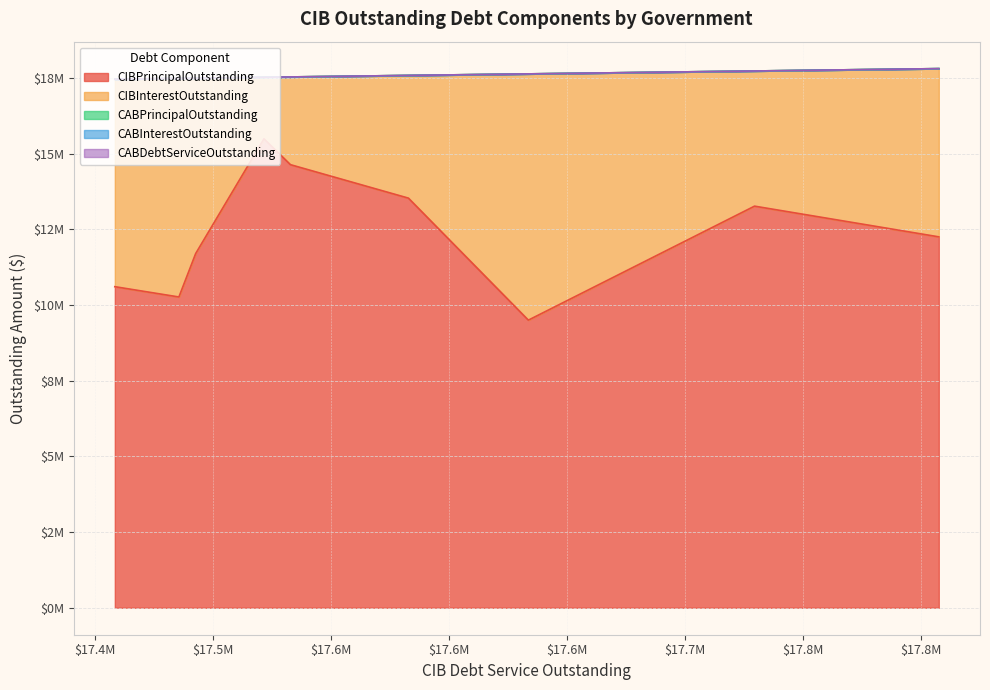

Does the chart have visible grid lines?

Yes